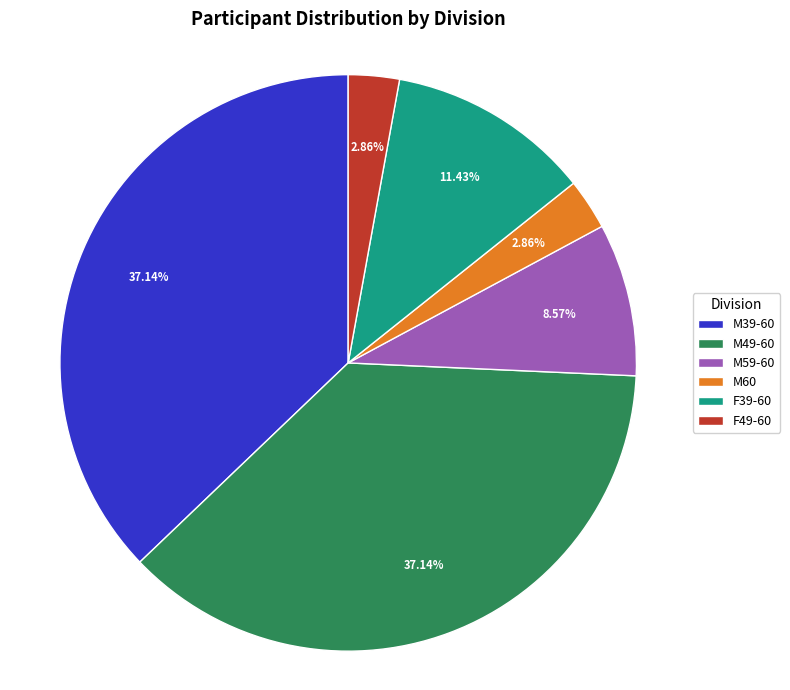

Combined, what portion of the pie is F49-60 and F39-60?

14.3%